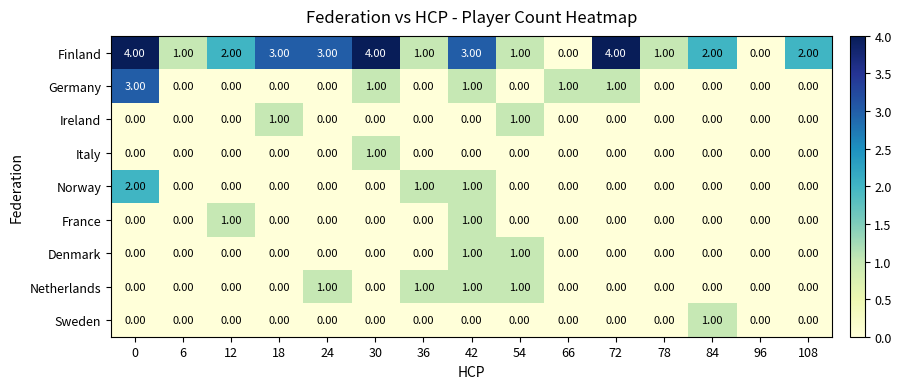

How many distinct data groups are displayed?

9